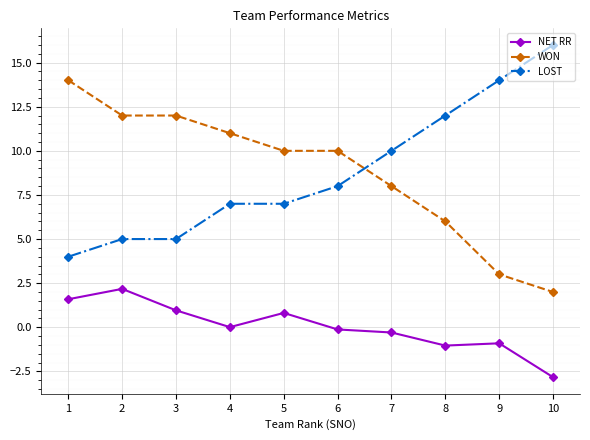

What is the value of the LOST point at the 8th from the left?

12.0